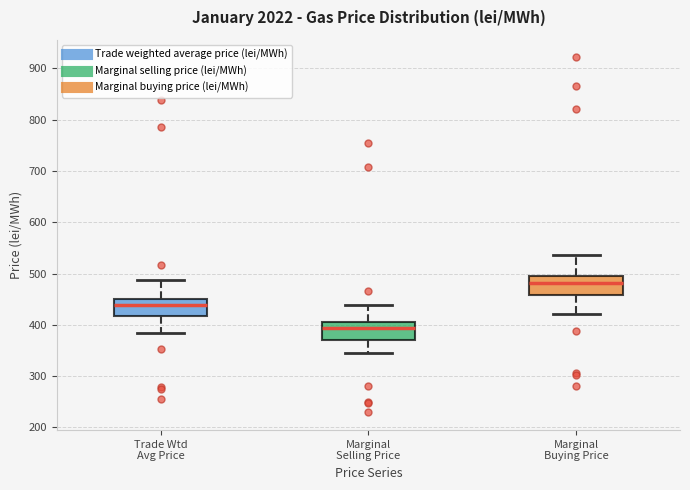

Reading left to right, read every box against the y-axis: the position of its median line, the range the box covers, and the ends of its whiskers. The values are not printed on the chart, so give them approximately, as read against the axis.

Trade Wtd Avg Price: median 440, box 420 to 450, whiskers 380 to 490
Marginal Selling Price: median 390, box 370 to 400, whiskers 350 to 440
Marginal Buying Price: median 480, box 460 to 490, whiskers 420 to 540